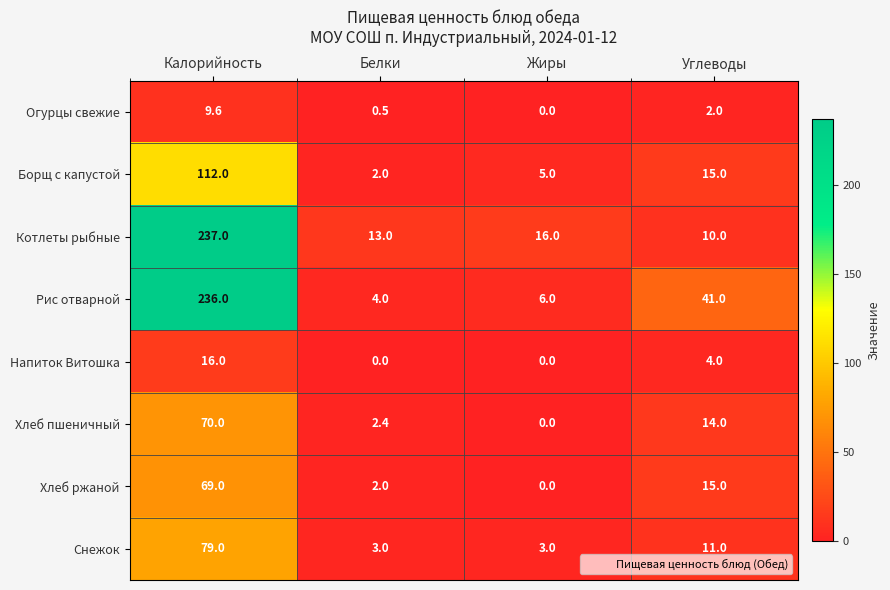

Rank the series by their maximum value, from highest to lowest.

Котлеты рыбные, Рис отварной, Борщ с капустой, Снежок, Хлеб пшеничный, Хлеб ржаной, Напиток Витошка, Огурцы свежие